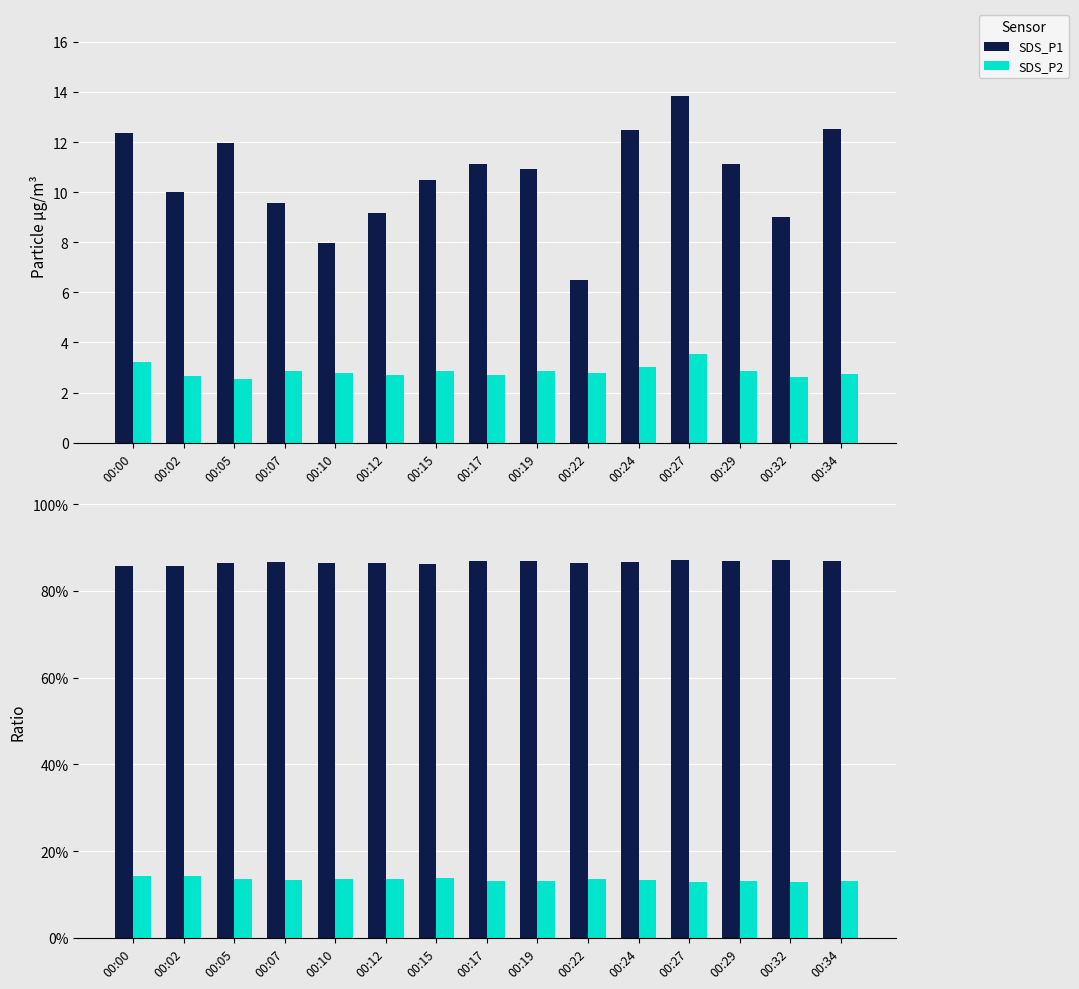

True or false: SDS_P1 has a value of 11.1 at 00:29.

True